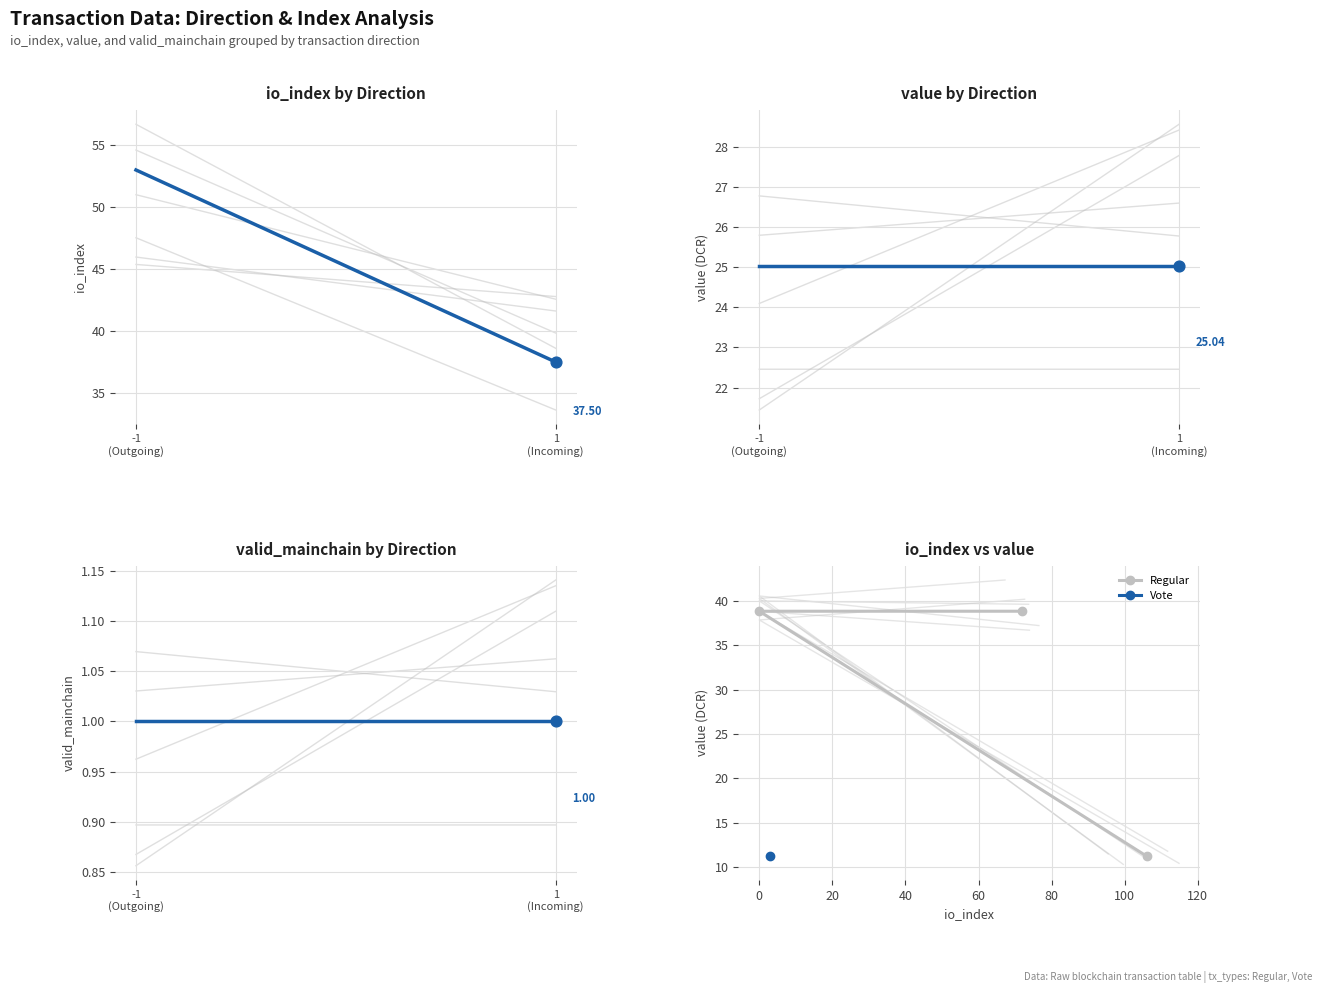

At how many categories does at least one series exceed 80?

1